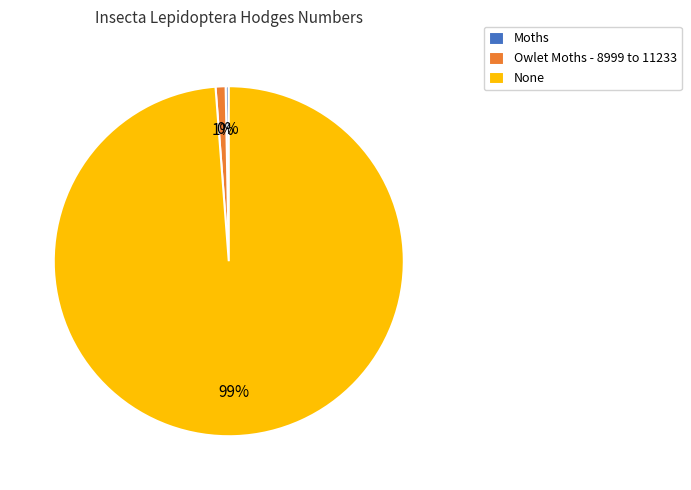

To the nearest percent, what is the average slice percentage?

33%